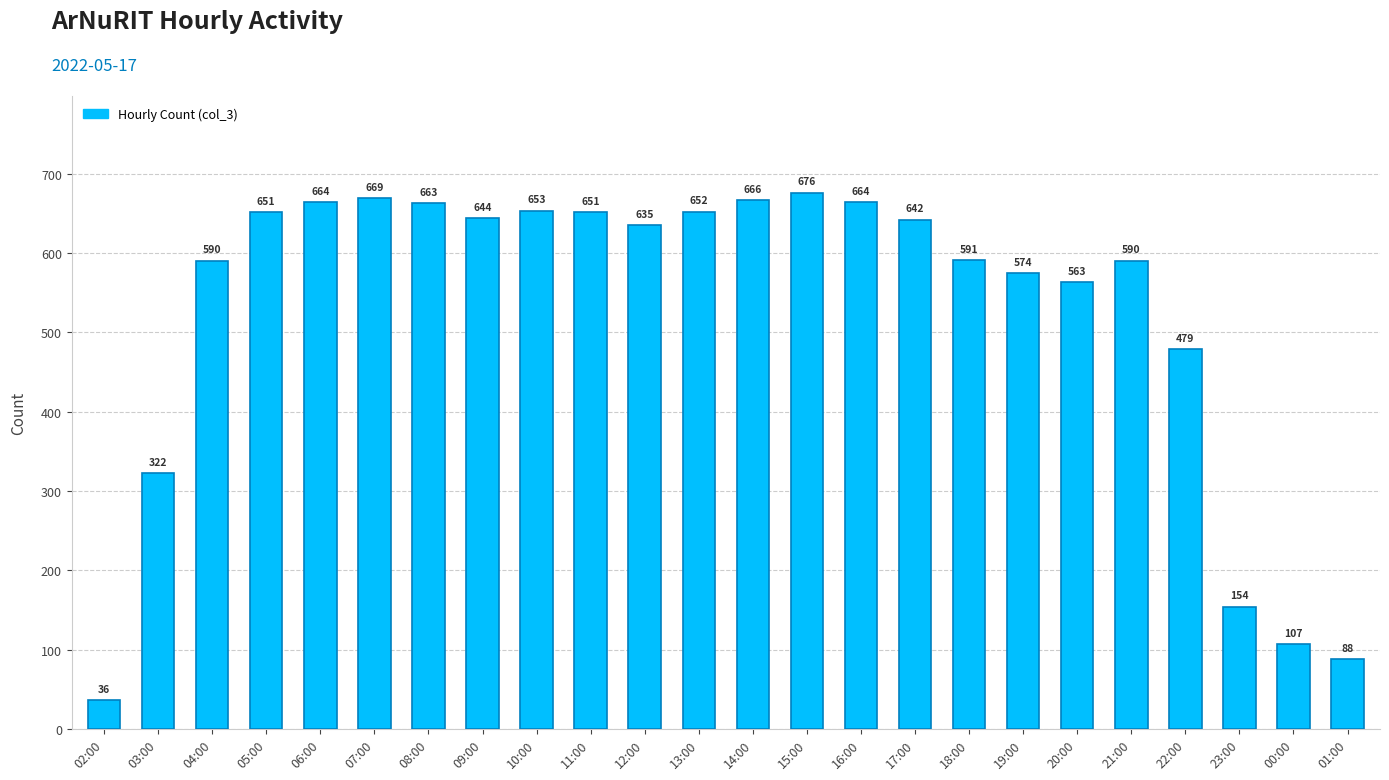

What is the label of the 9th bar from the right?

17:00